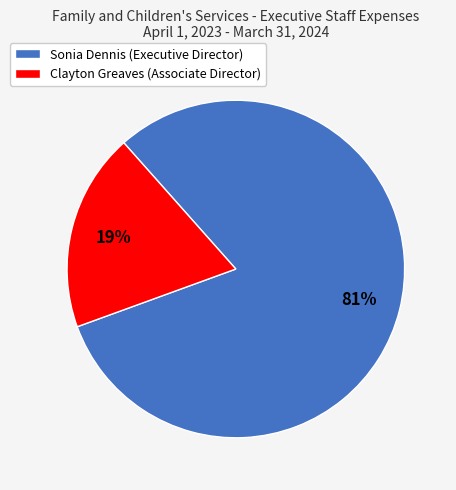

To the nearest percent, what is the average slice percentage?

50%